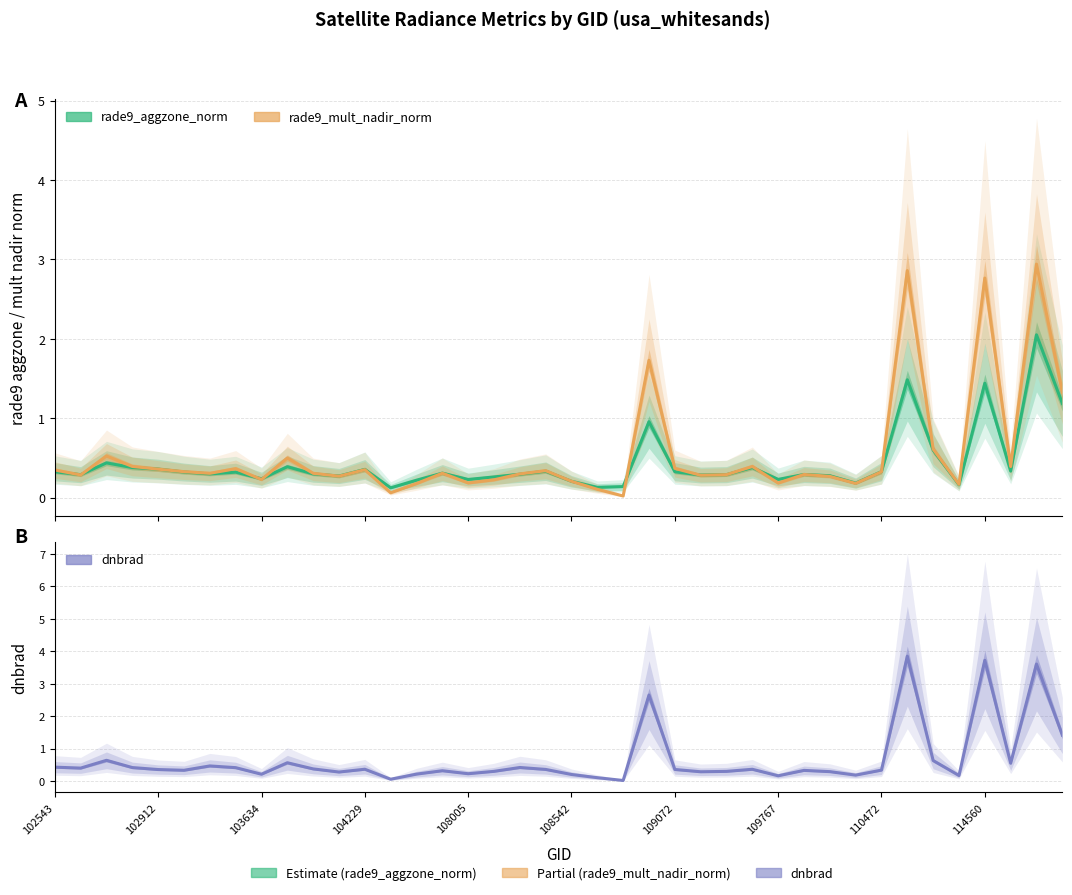

The rade9_mult_nadir_norm series shows 0.4 at 104229. True or false?

True